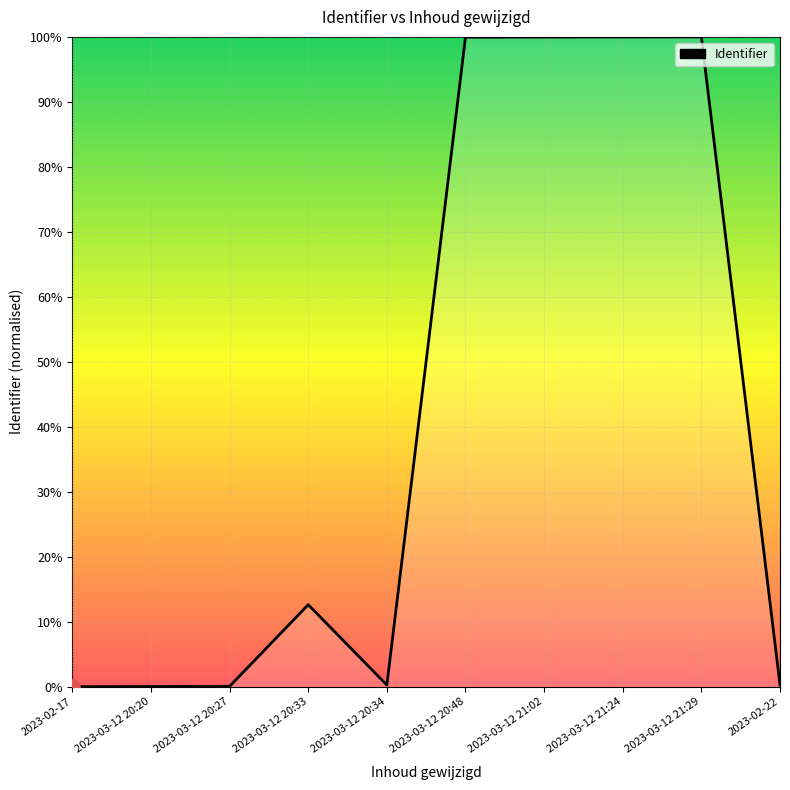

What is the ratio of the value at 2023-03-12 21:24 to the value at 2023-03-12 20:48?

1.0